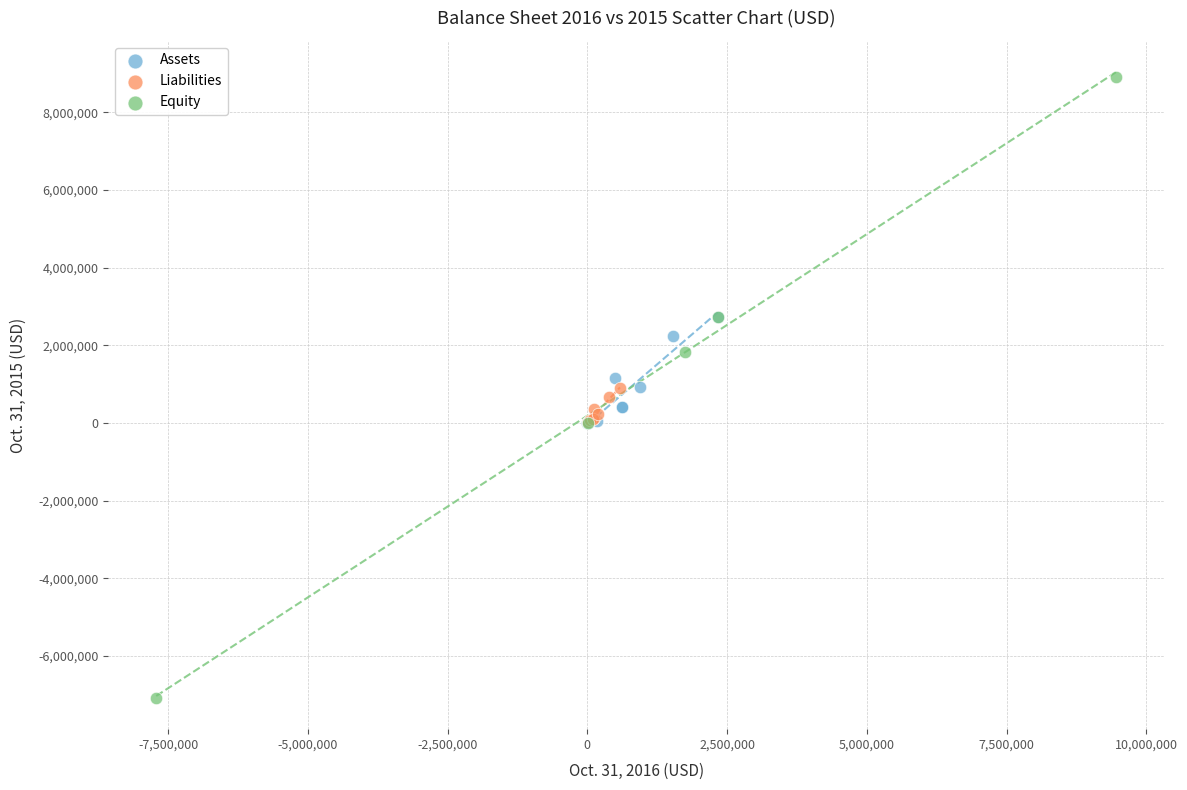

Which series has the widest spread of Y values?

Equity